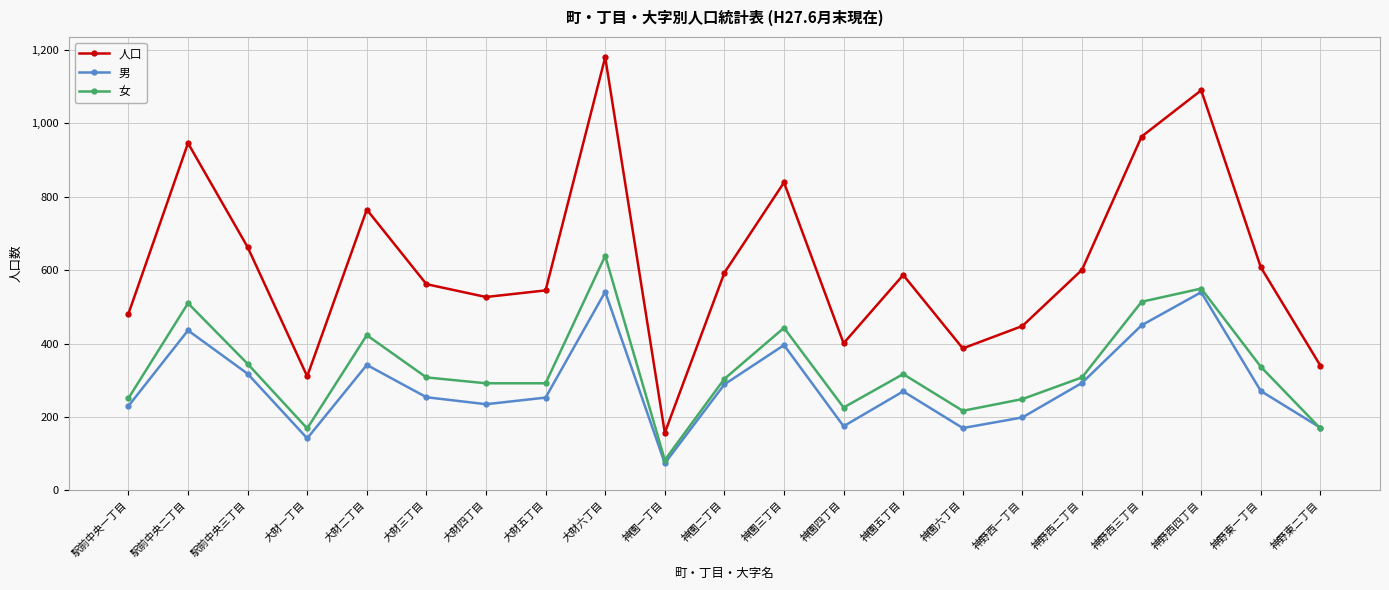

What is the difference between the maximum and minimum values in the 女 series?

556